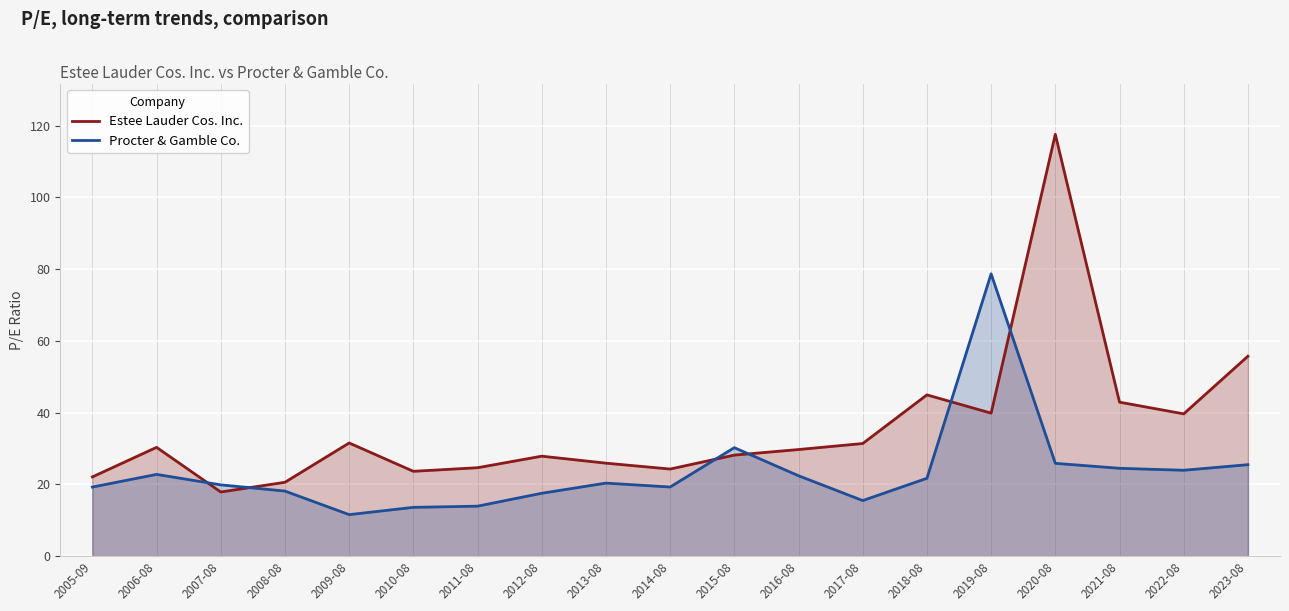

What value does the Estee Lauder Cos. Inc. series have at 2007-08?

17.9